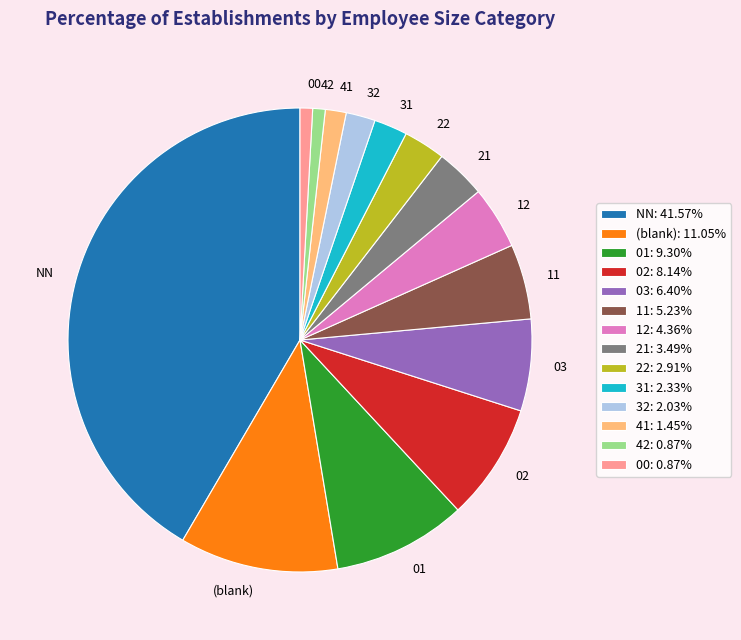

Which slice is the largest?

NN